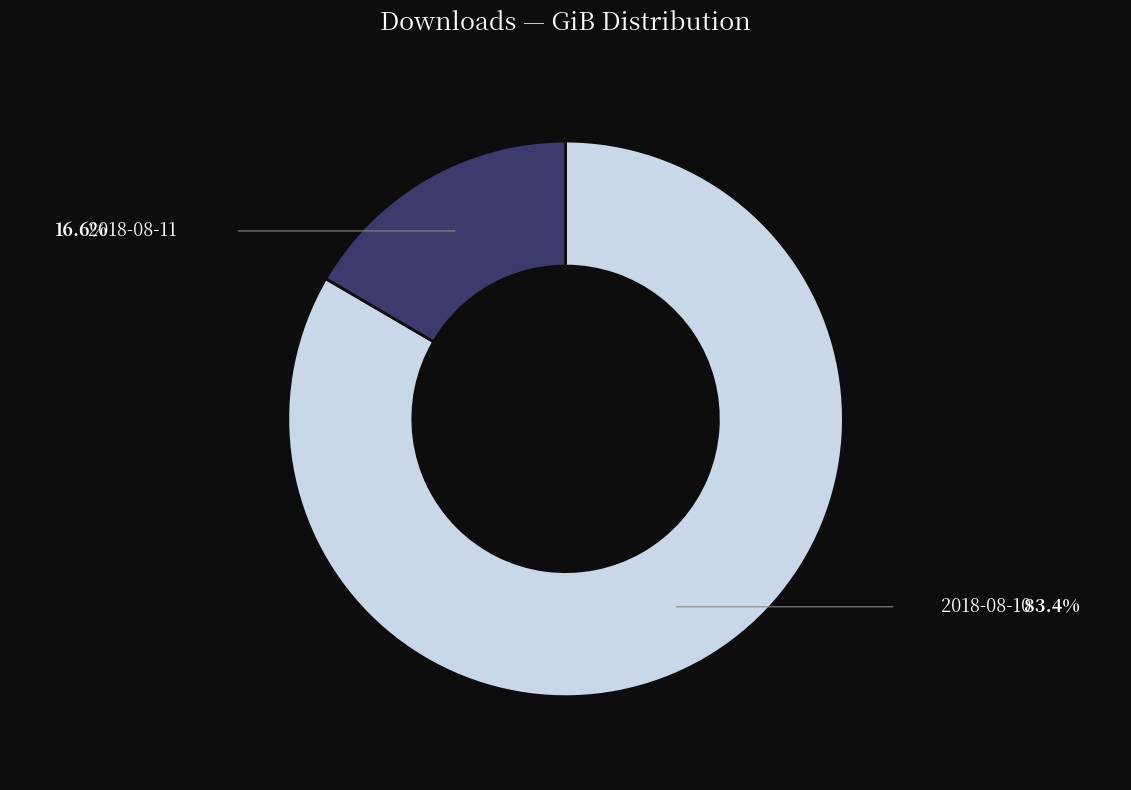

Does any single category account for the majority?

Yes